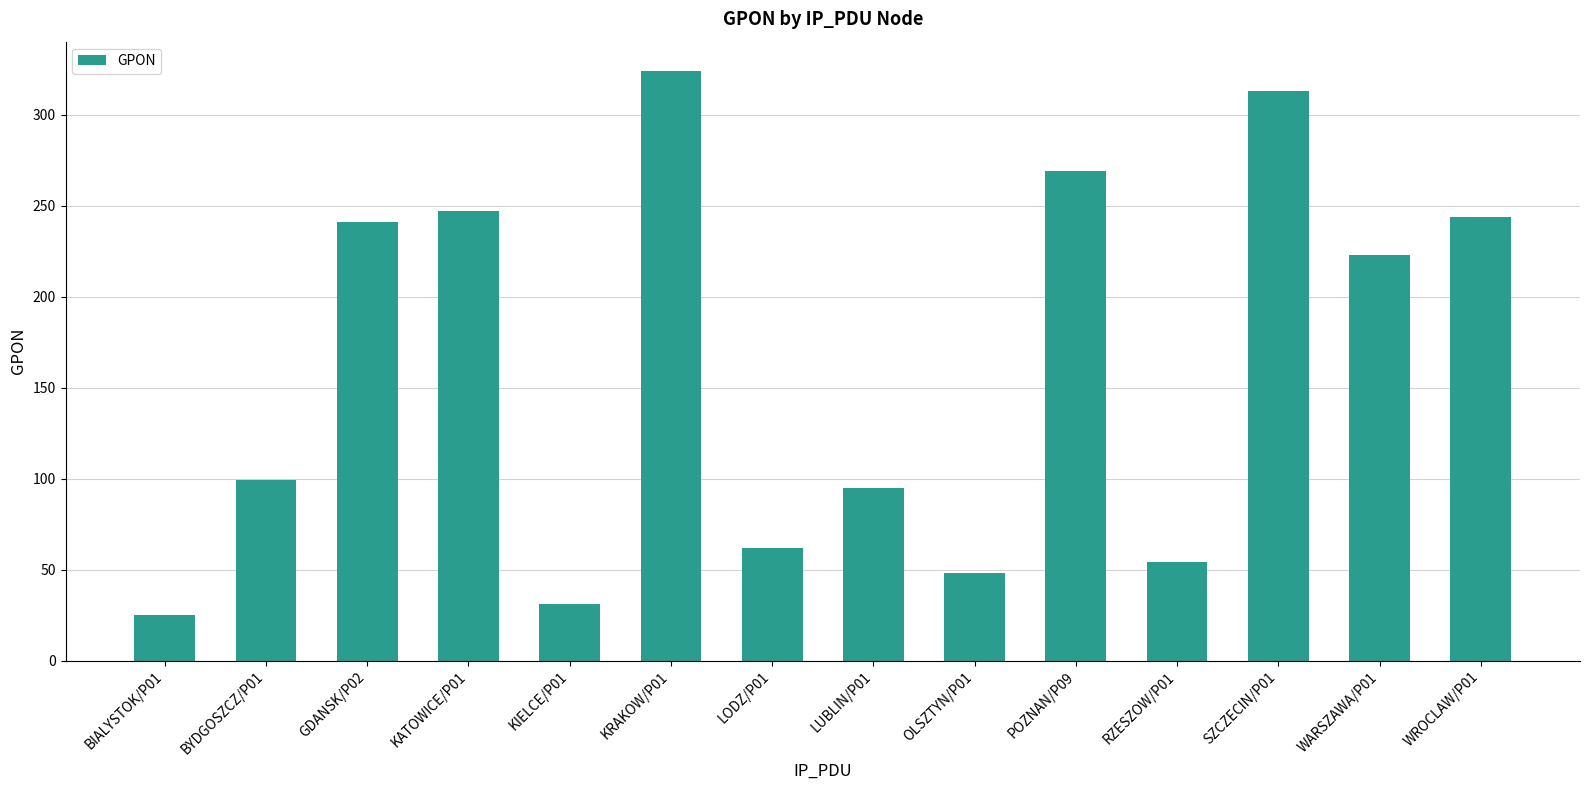

What is the label of the 10th bar from the left?

POZNAN/P09